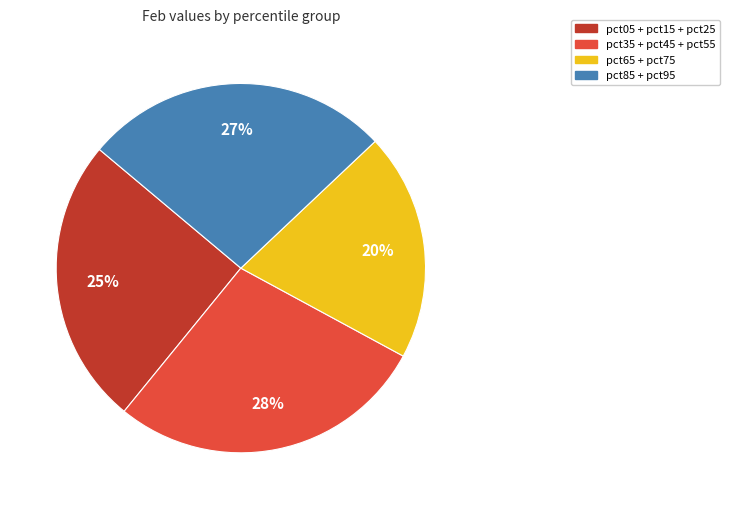

Is there any slice that represents more than half of the pie?

No